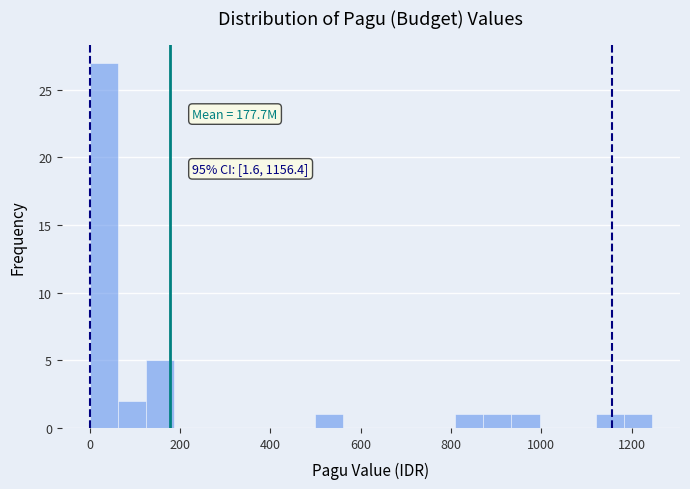

Around what value on the x-axis is the tallest bar? Give the approximate position of its centre, as read against the axis.

40